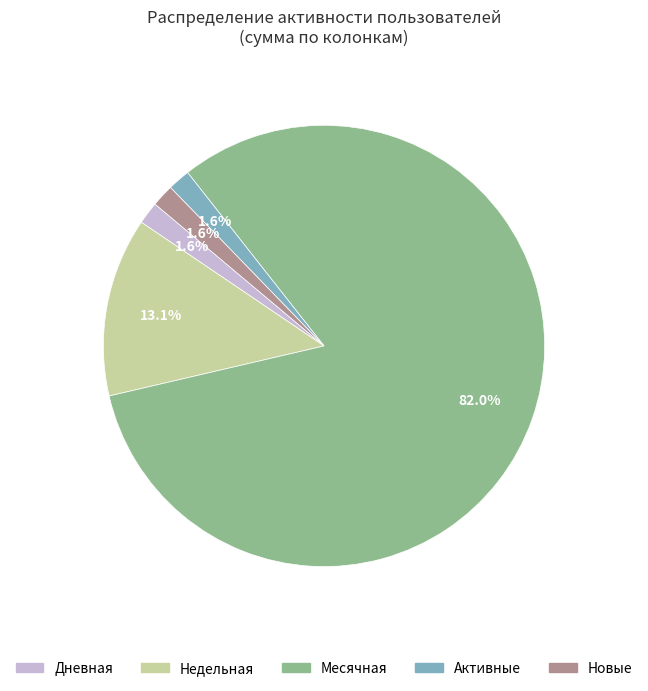

Is there any slice that represents more than half of the pie?

Yes